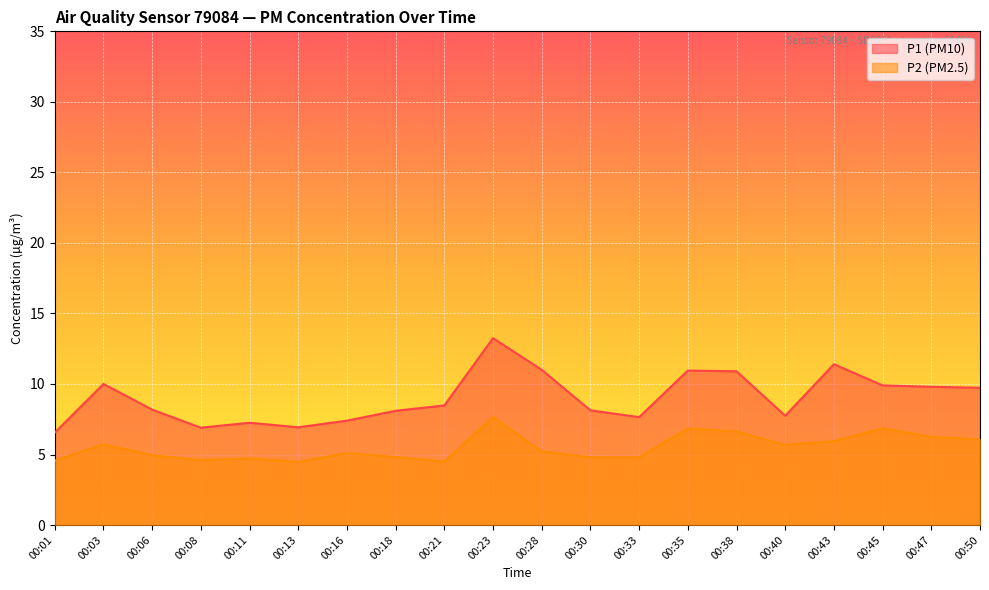

Which category has the lowest value in the P1 series?

00:01